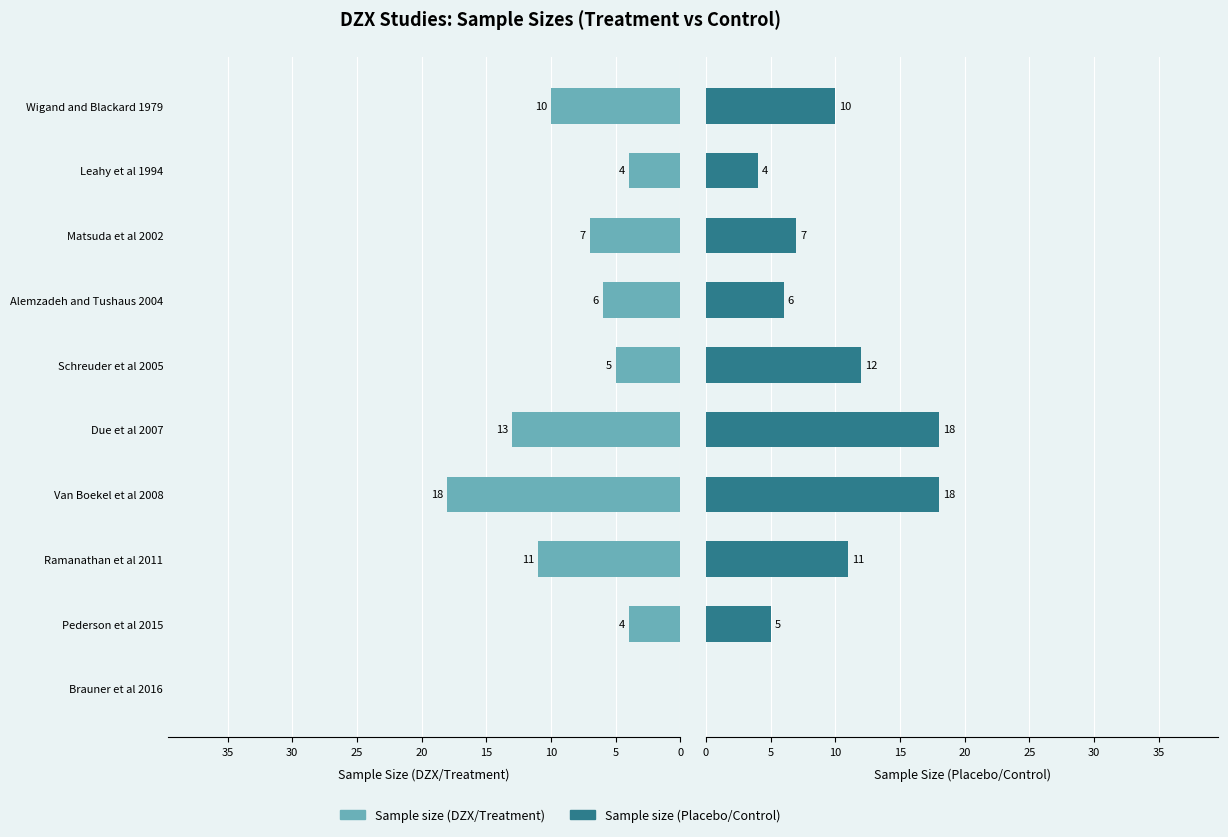

Which series has the largest total across all categories?

Sample size (Placebo/Control)